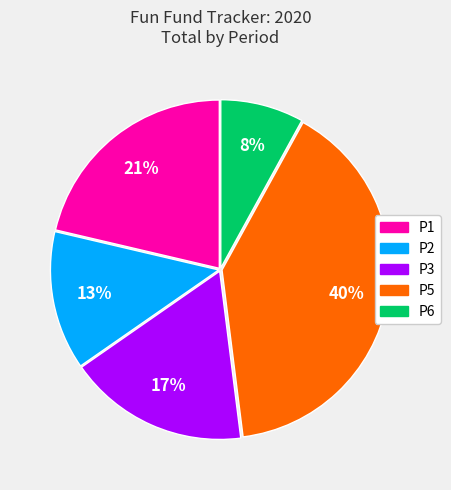

How many segments does this pie chart have?

5